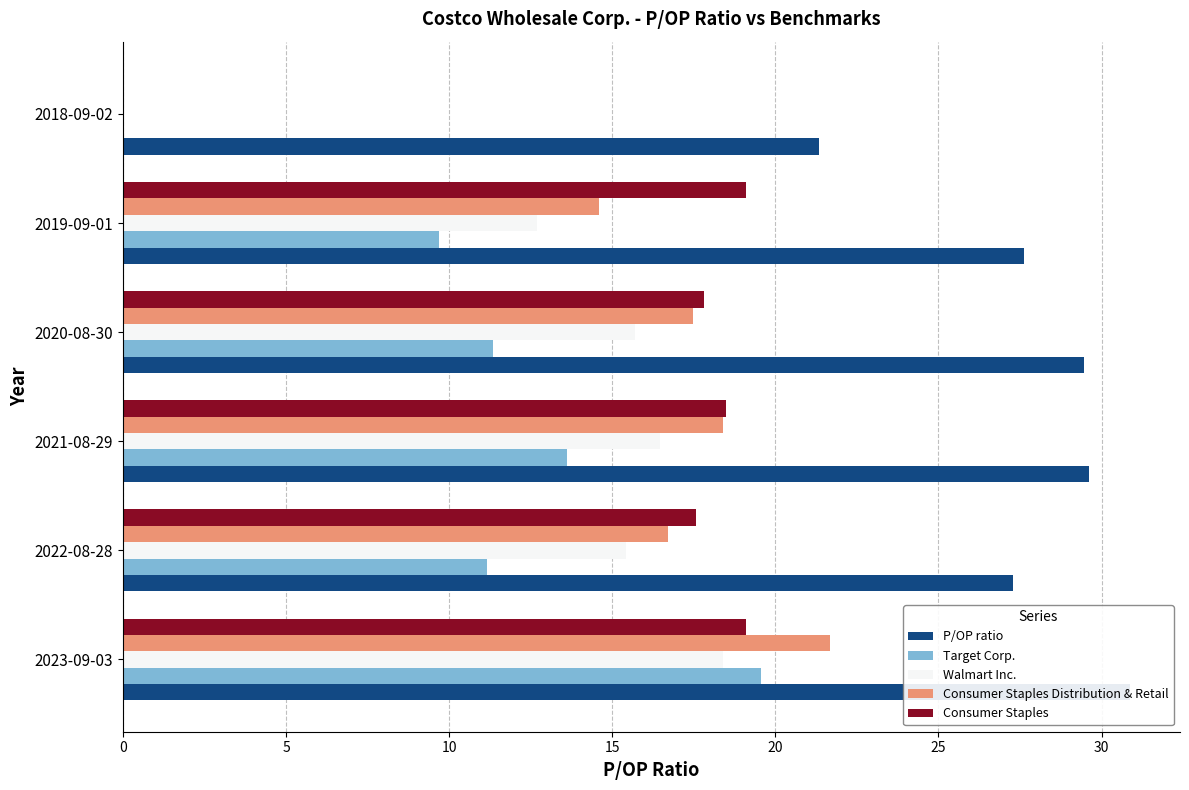

Which series has the largest total across all categories?

P/OP ratio